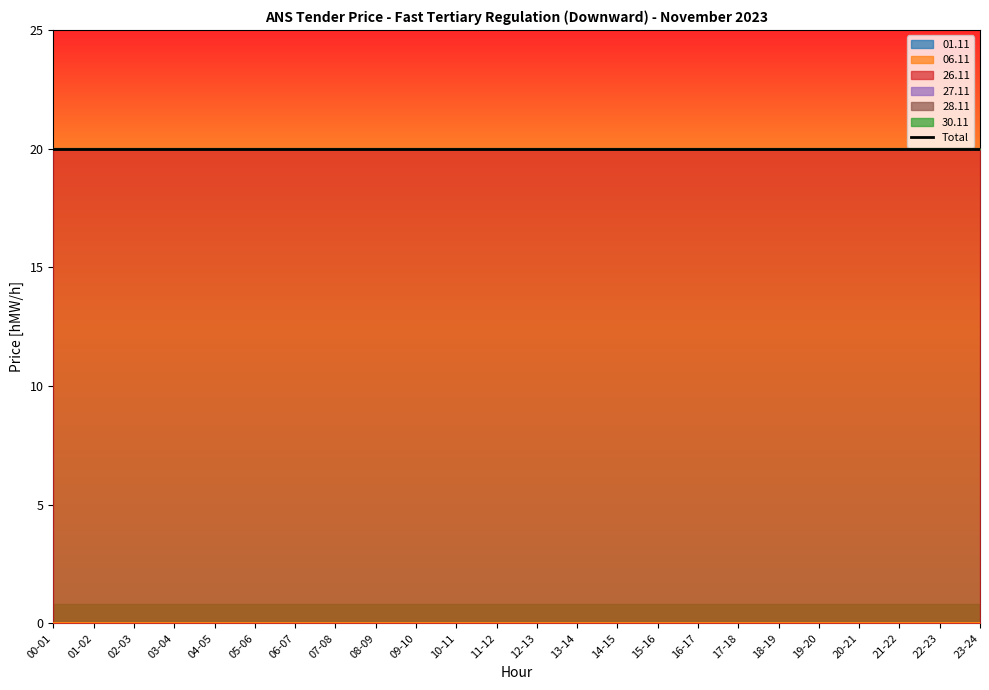

How many lines are shown in the chart?

6